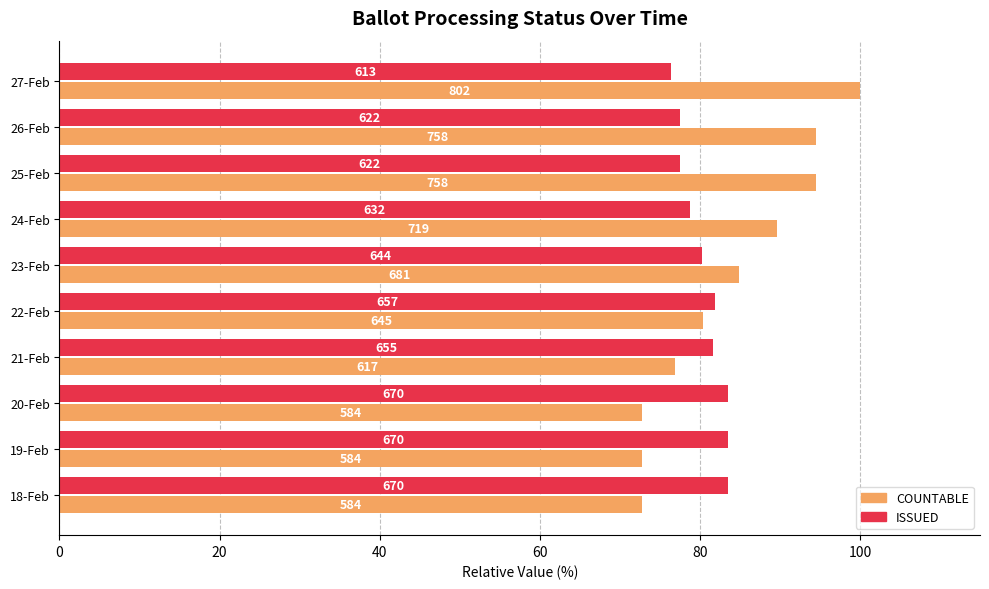

What are all the series names shown in the legend?

COUNTABLE, ISSUED